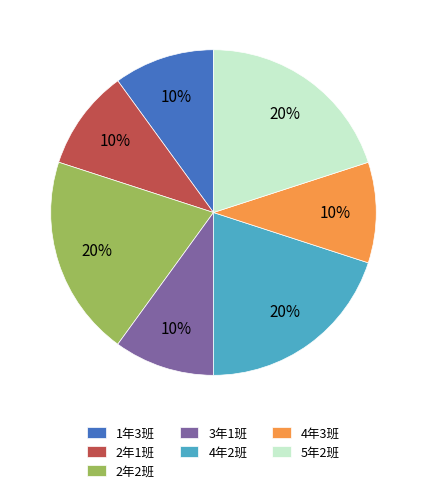

Is 2年1班 the majority of the pie?

No